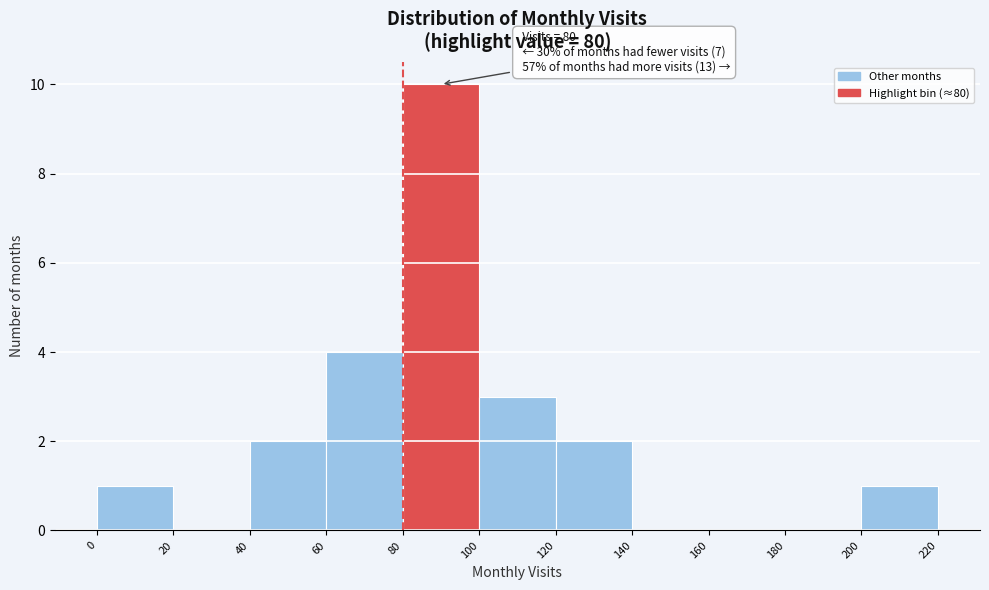

Which range on the x-axis has the tallest bar?

80 to 100